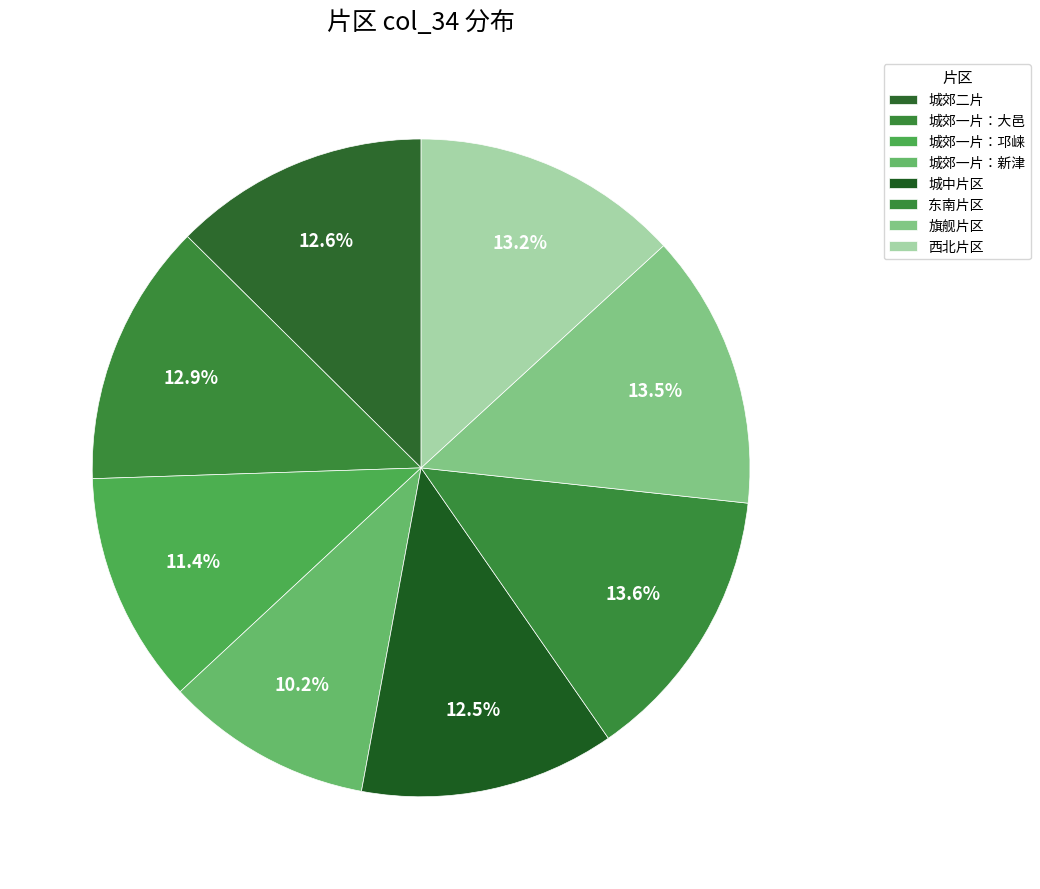

Rank the categories by value from lowest to highest.

城郊一片：新津, 城郊一片：邛崃, 城中片区, 城郊二片, 城郊一片：大邑, 西北片区, 旗舰片区, 东南片区